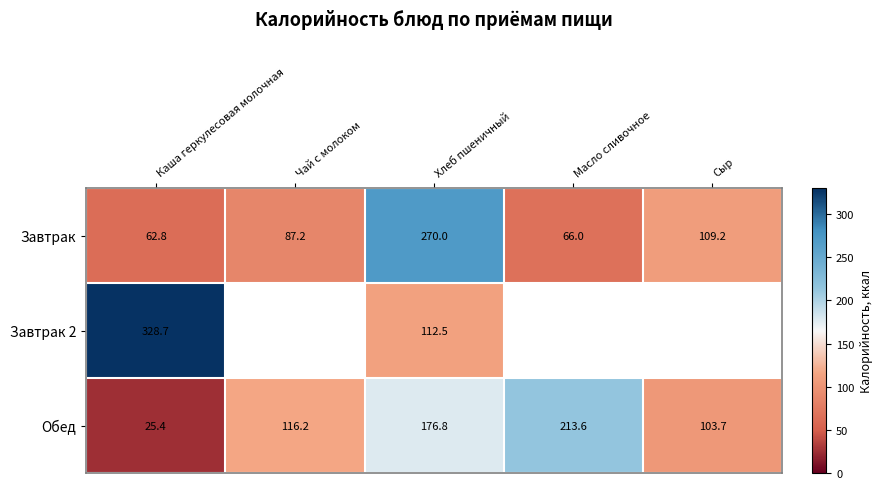

Is the value of Завтрак 2 at Каша геркулесовая молочная greater than the value of Обед at Чай с молоком?

Yes